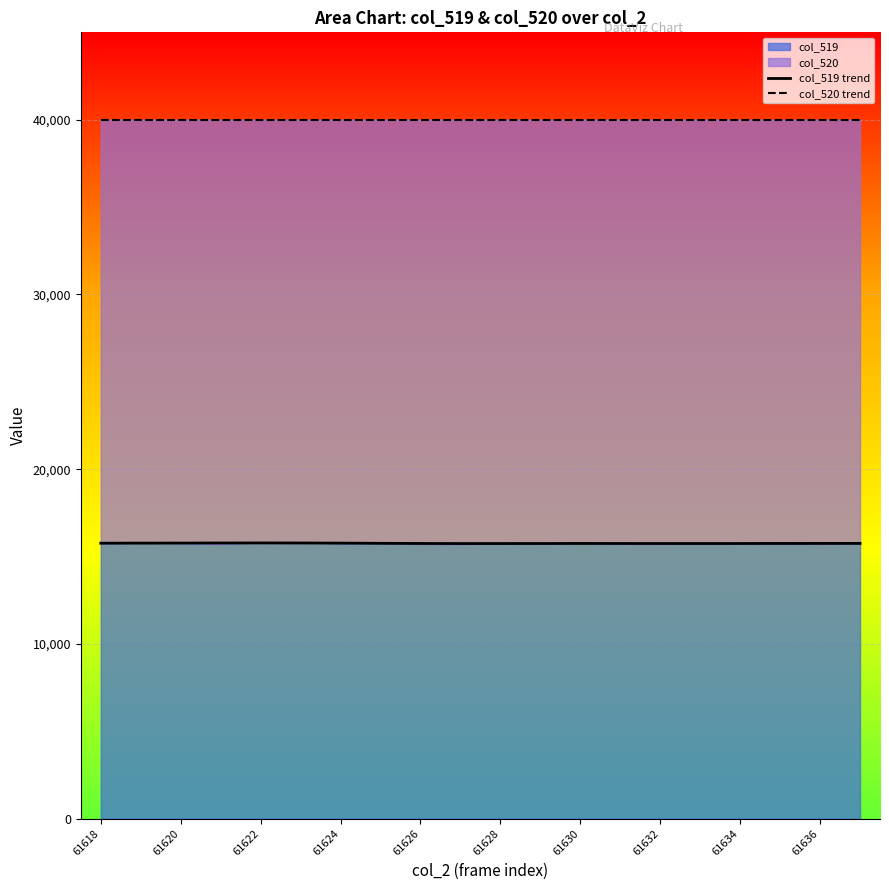

What is the minimum value for col_519 trend?

15743.1